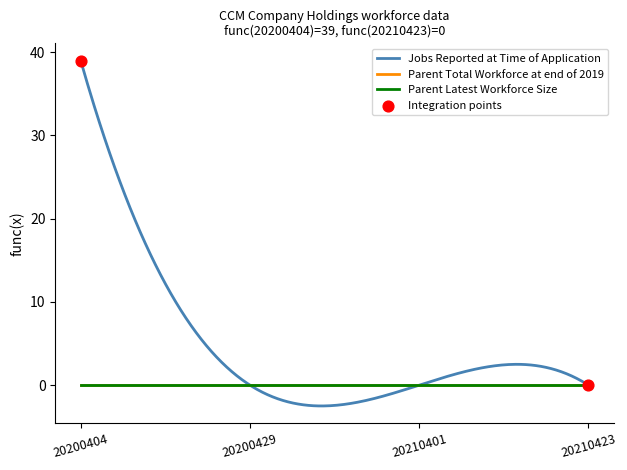

Which series has the widest spread of Y values?

Jobs Reported at Time of Application